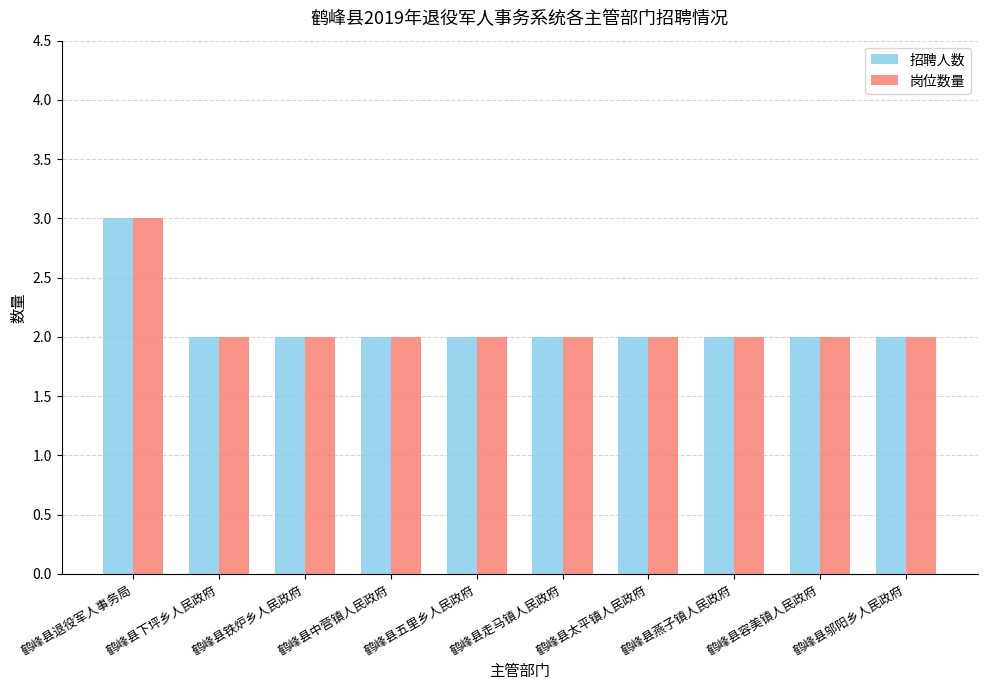

How many bars are there in each group?

2